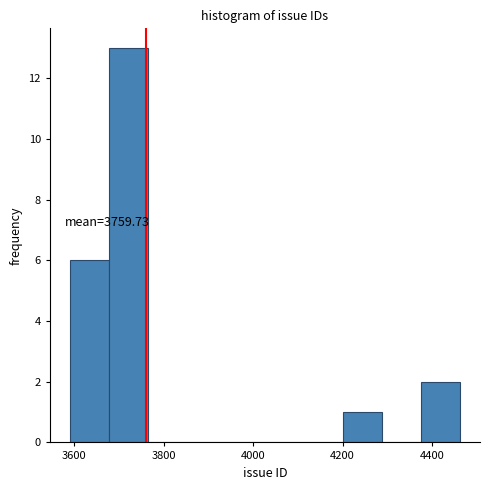

Over which range of the x-axis is the bar tallest?

3680 to 3760